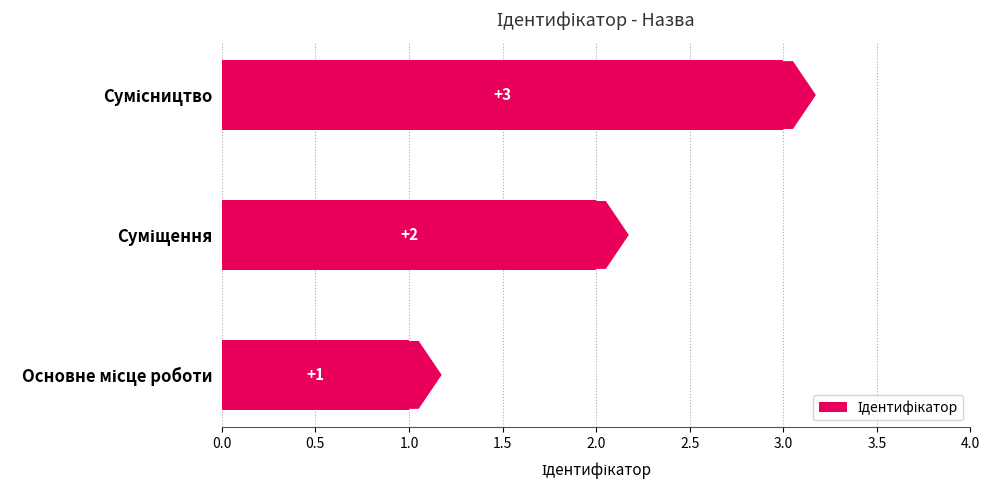

What is the greatest value displayed?

3